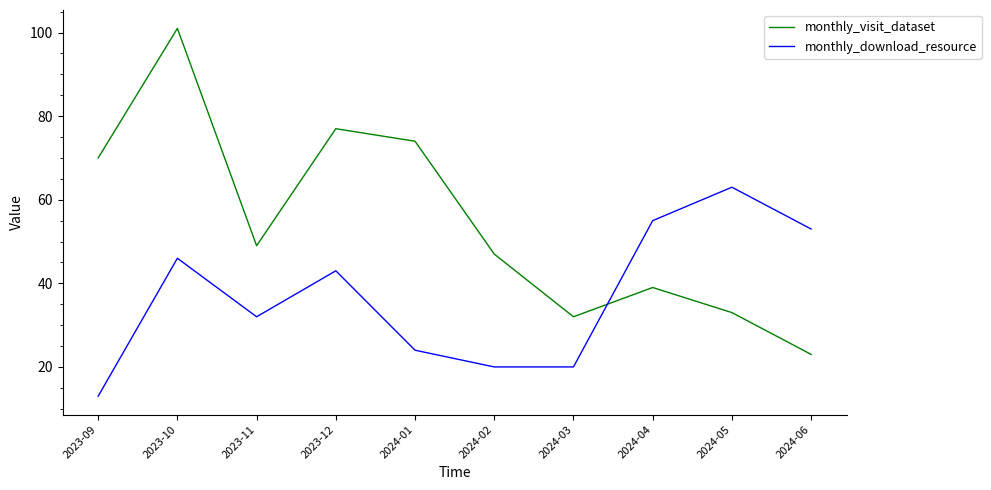

What is the maximum value for monthly_download_resource?

63